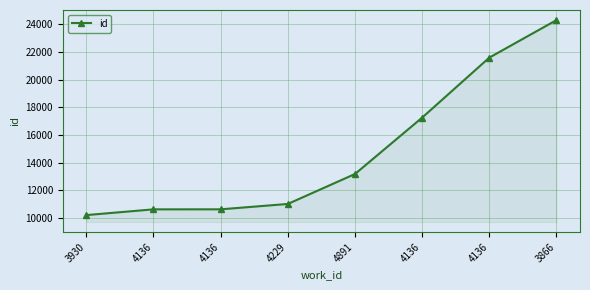

What is the smallest value displayed?

10208